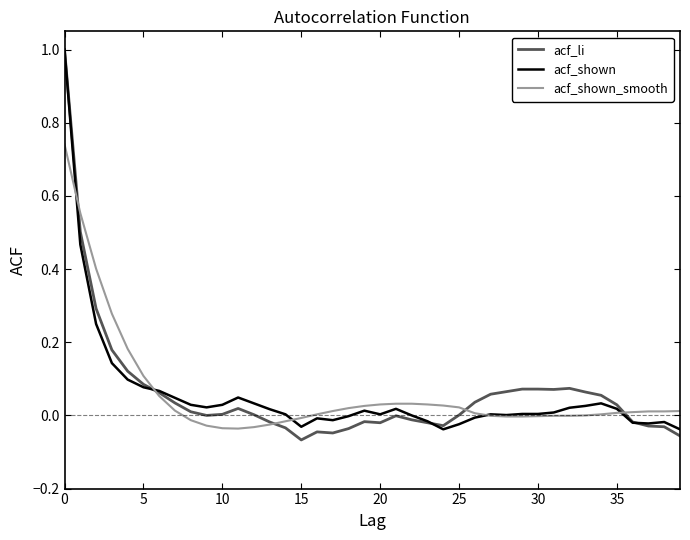

Which series has the largest range (max minus min)?

acf_li